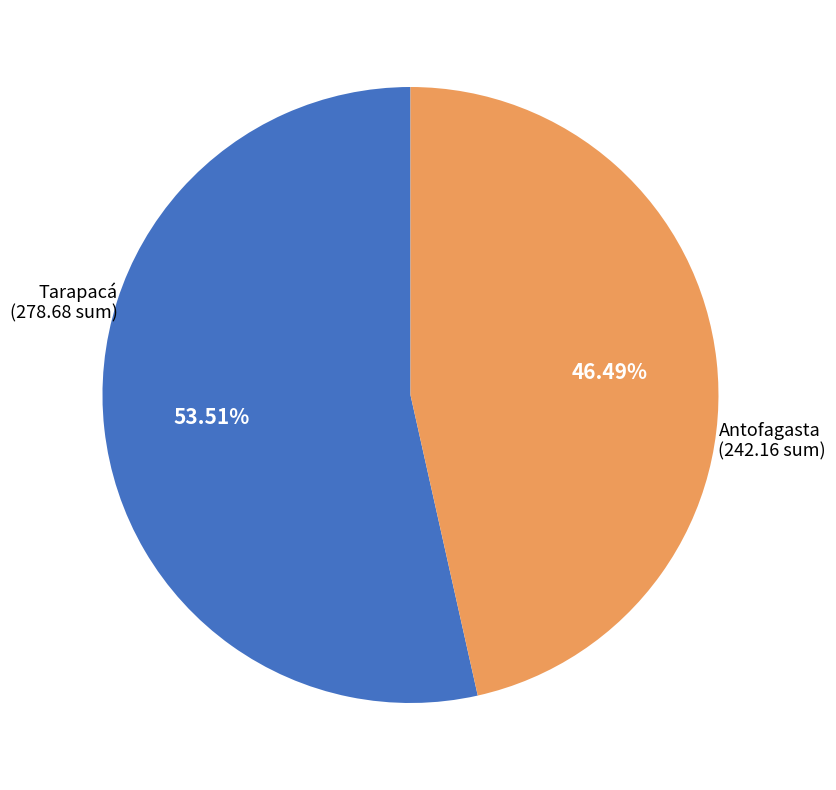

Is there a majority slice in this chart?

Yes